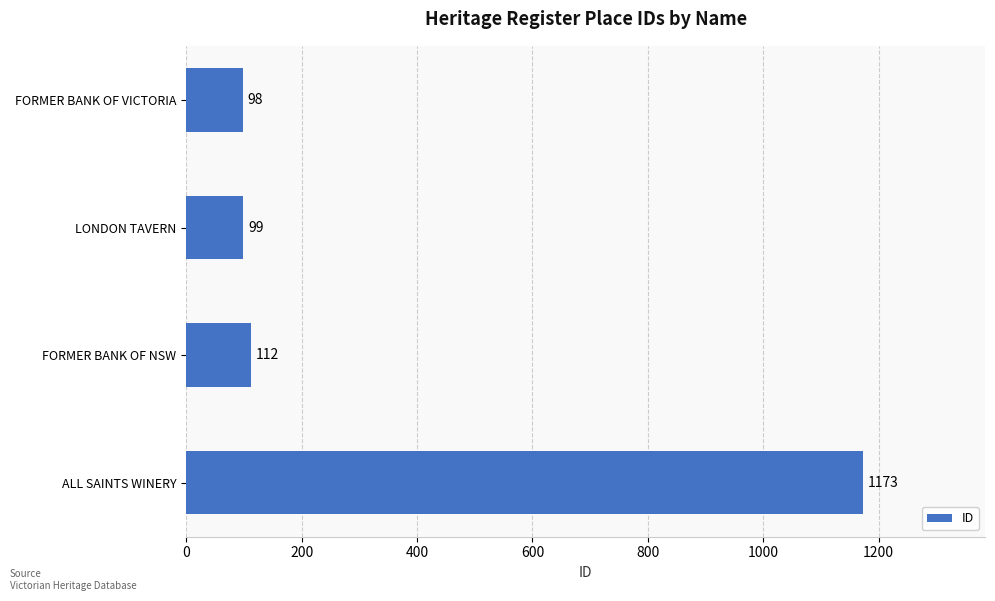

What is the change in value from FORMER BANK OF VICTORIA to ALL SAINTS WINERY?

+1075